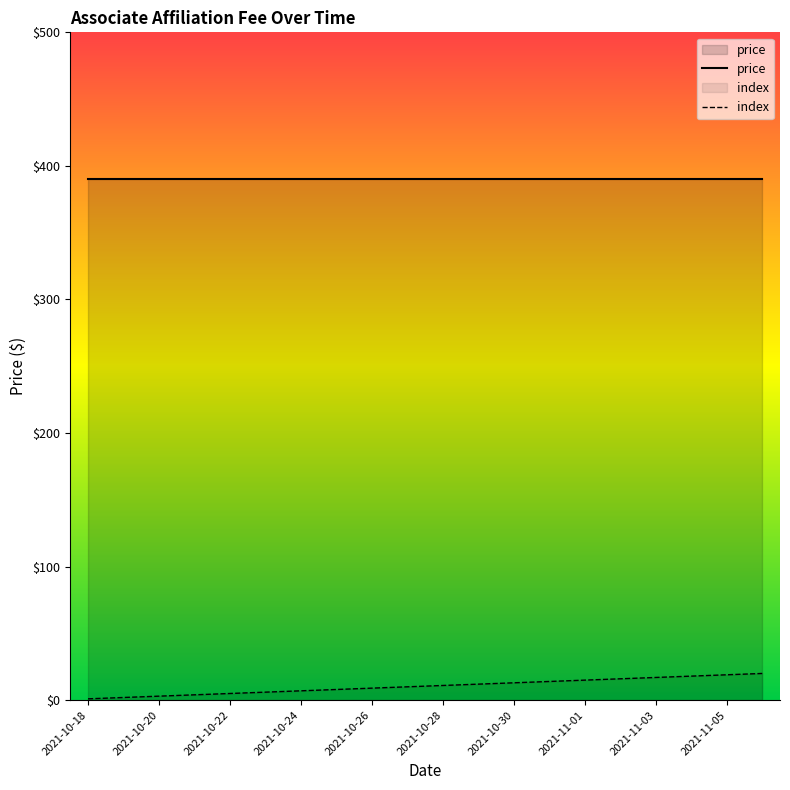

List the labels in order of value, largest first.

2021-11-06, 2021-11-05, 2021-11-04, 2021-11-03, 2021-11-02, 2021-11-01, 2021-10-31, 2021-10-30, 2021-10-29, 2021-10-28, 2021-10-27, 2021-10-26, 2021-10-25, 2021-10-24, 2021-10-23, 2021-10-22, 2021-10-21, 2021-10-20, 2021-10-19, 2021-10-18